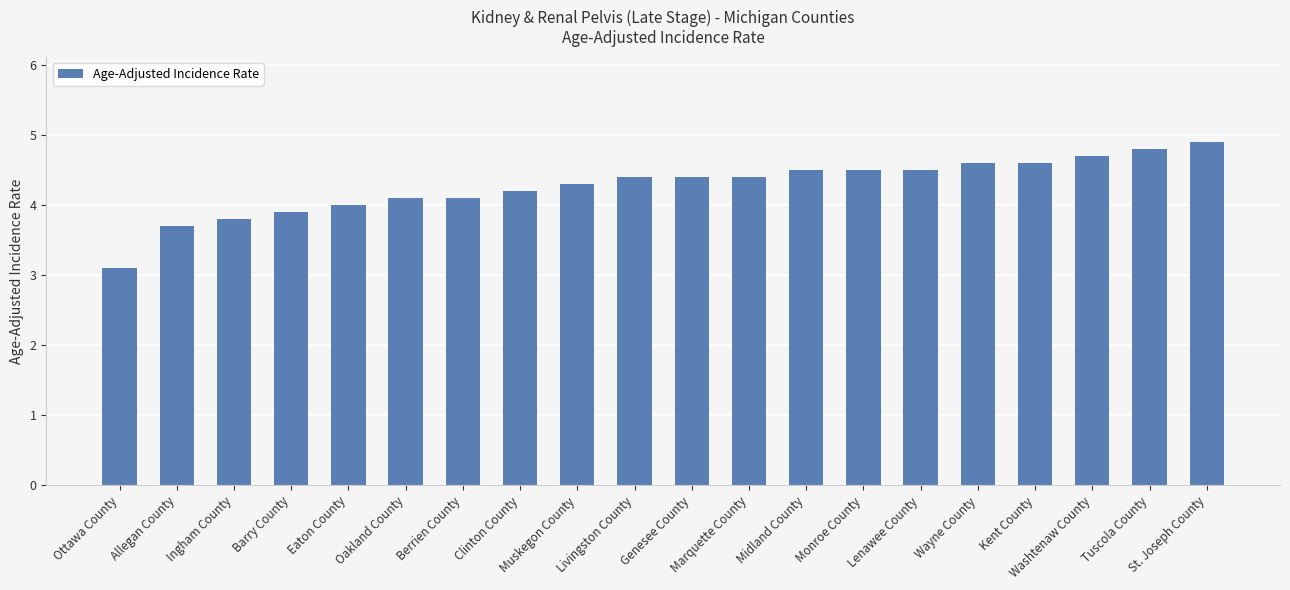

How many bars are there in total?

20